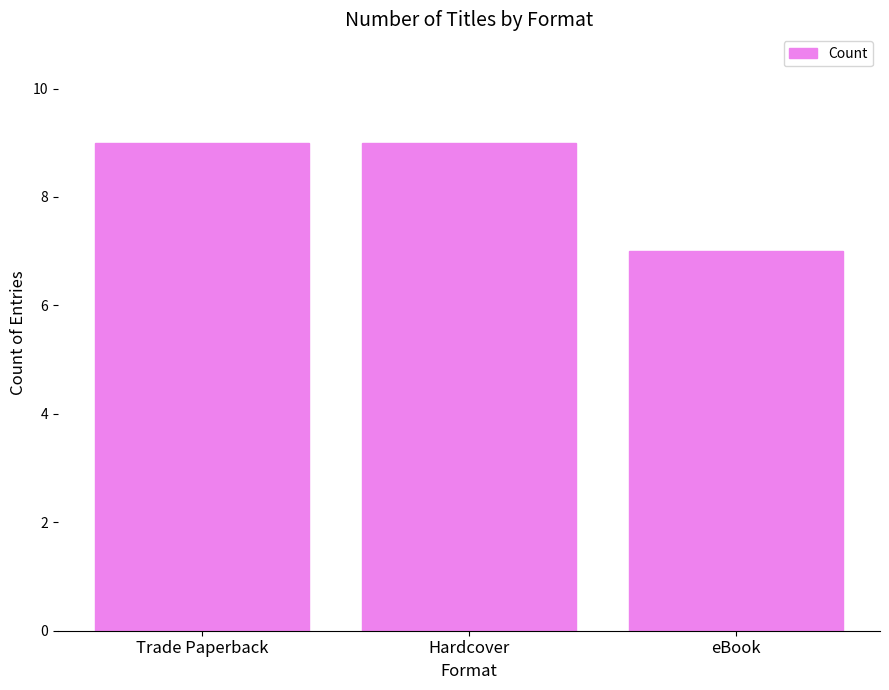

Is it true that the value at Hardcover is 4?

False